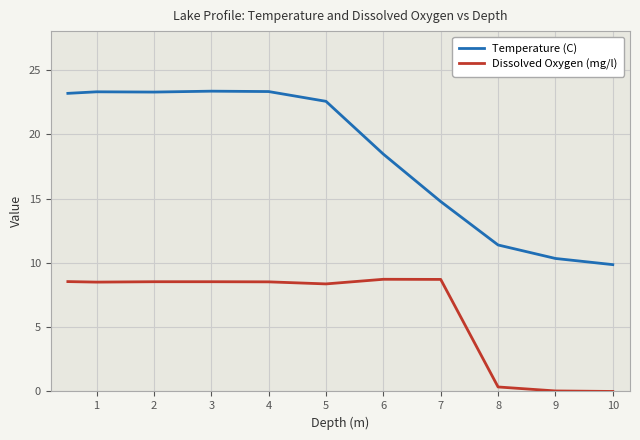

Which series has the largest range (max minus min)?

Temperature (C)